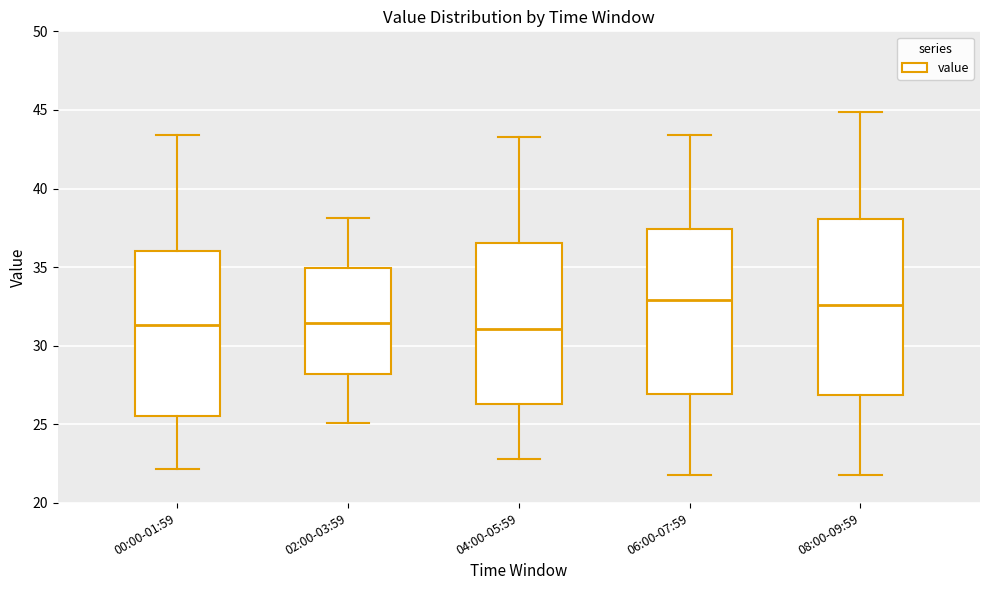

Which box is the tallest, from its lower edge to its upper edge?

08:00-09:59